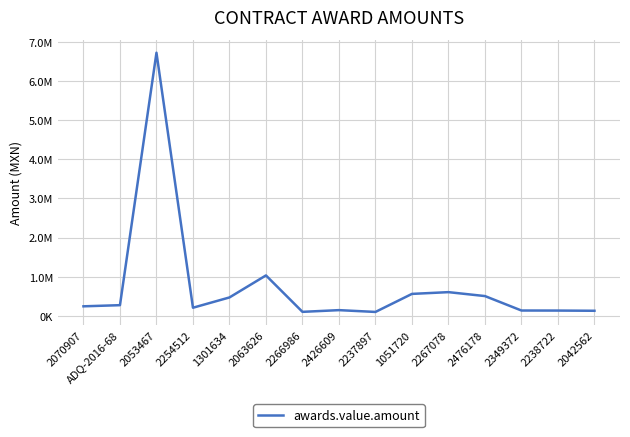

What position from the right is ADQ-2016-68?

14